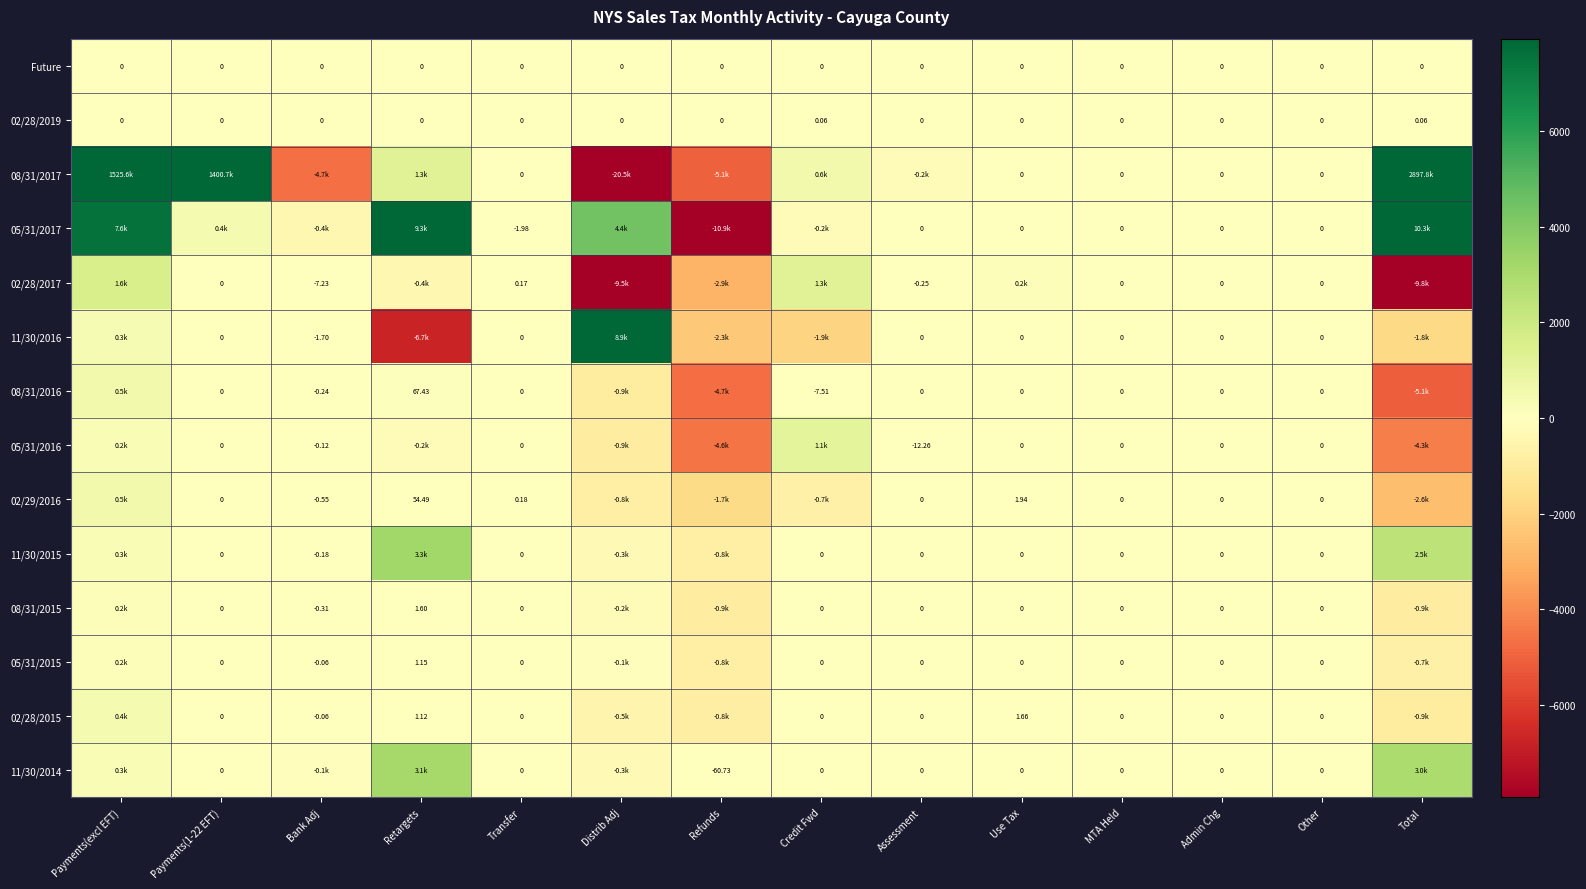

Is the value of 02/28/2019 at Total greater than the value of Future at Retargets?

Yes